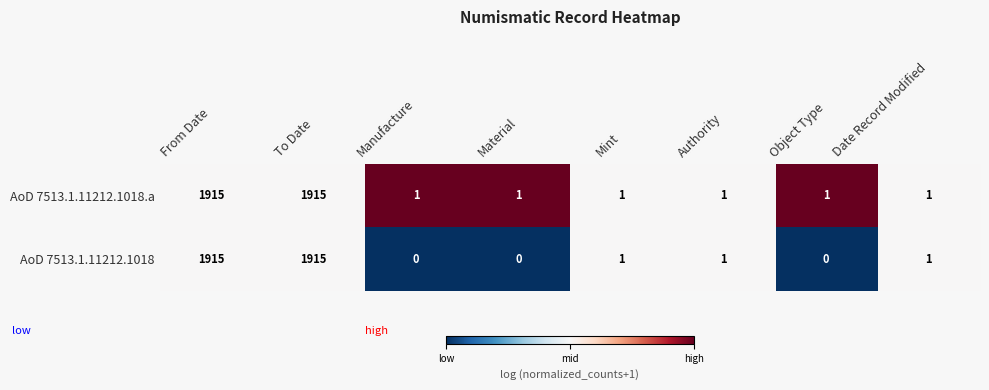

What is the difference between the second highest and second lowest values in the AoD 7513.1.11212.1018.a series?

1914